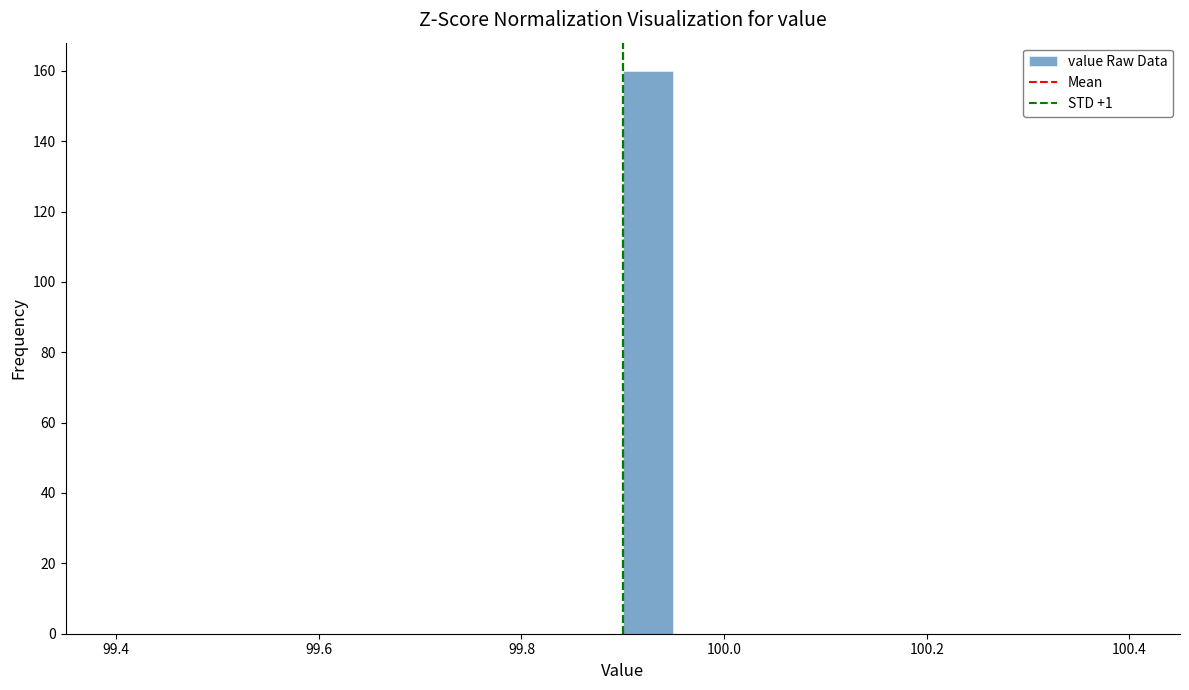

Read against the x-axis, roughly where is the centre of the tallest bar?

99.92